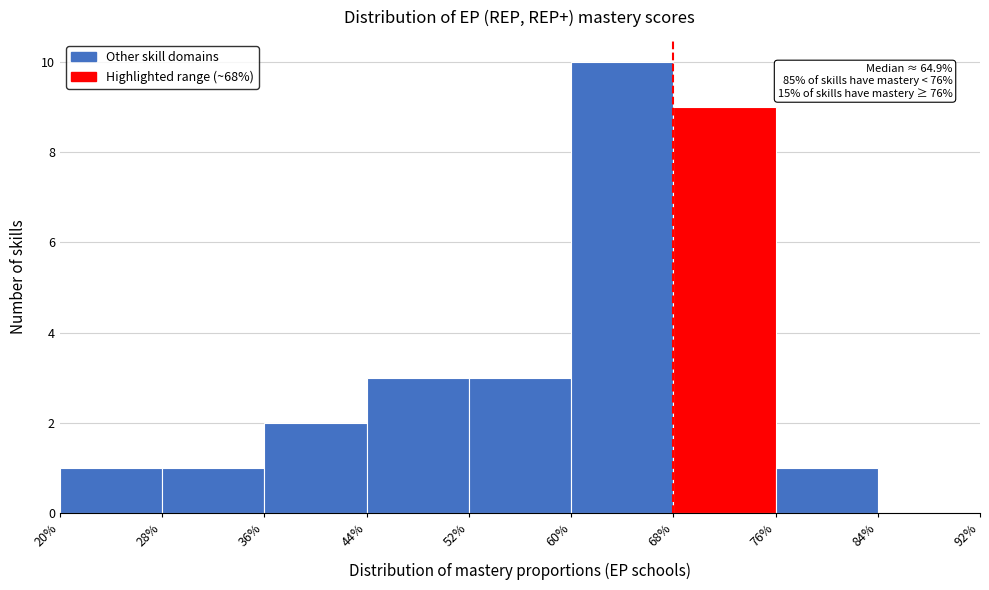

Over which range of the x-axis is the bar tallest?

60% to 68%